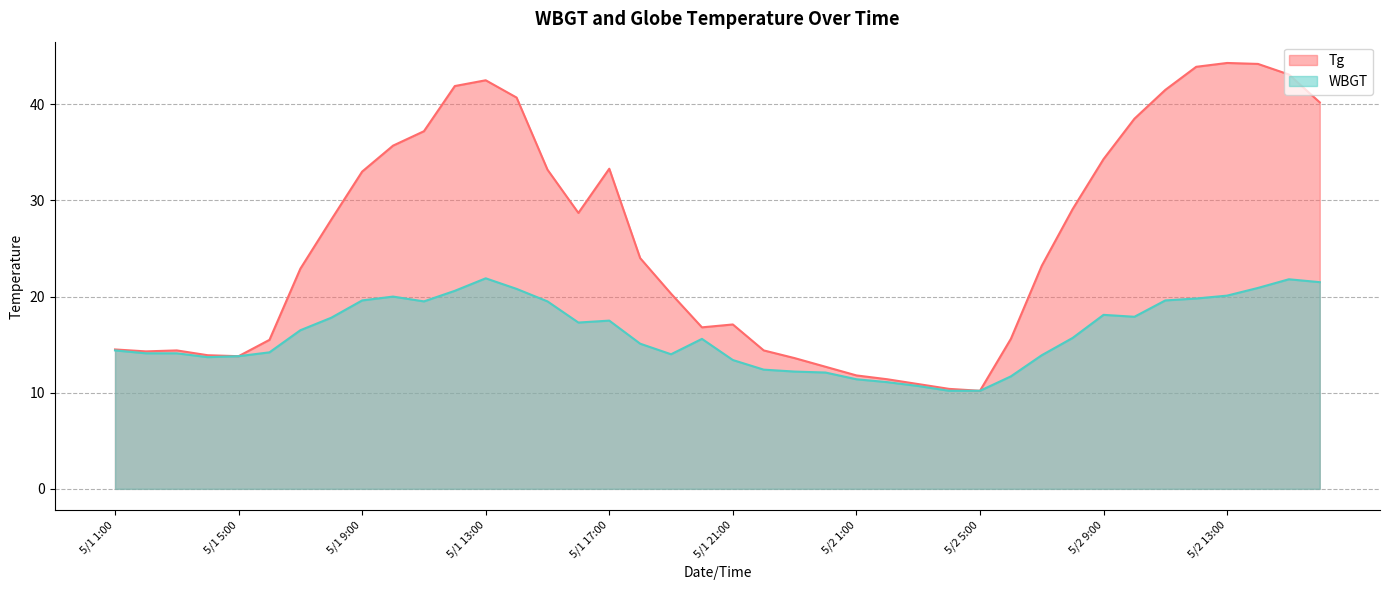

Rank the series by their maximum value, from lowest to highest.

WBGT, Tg